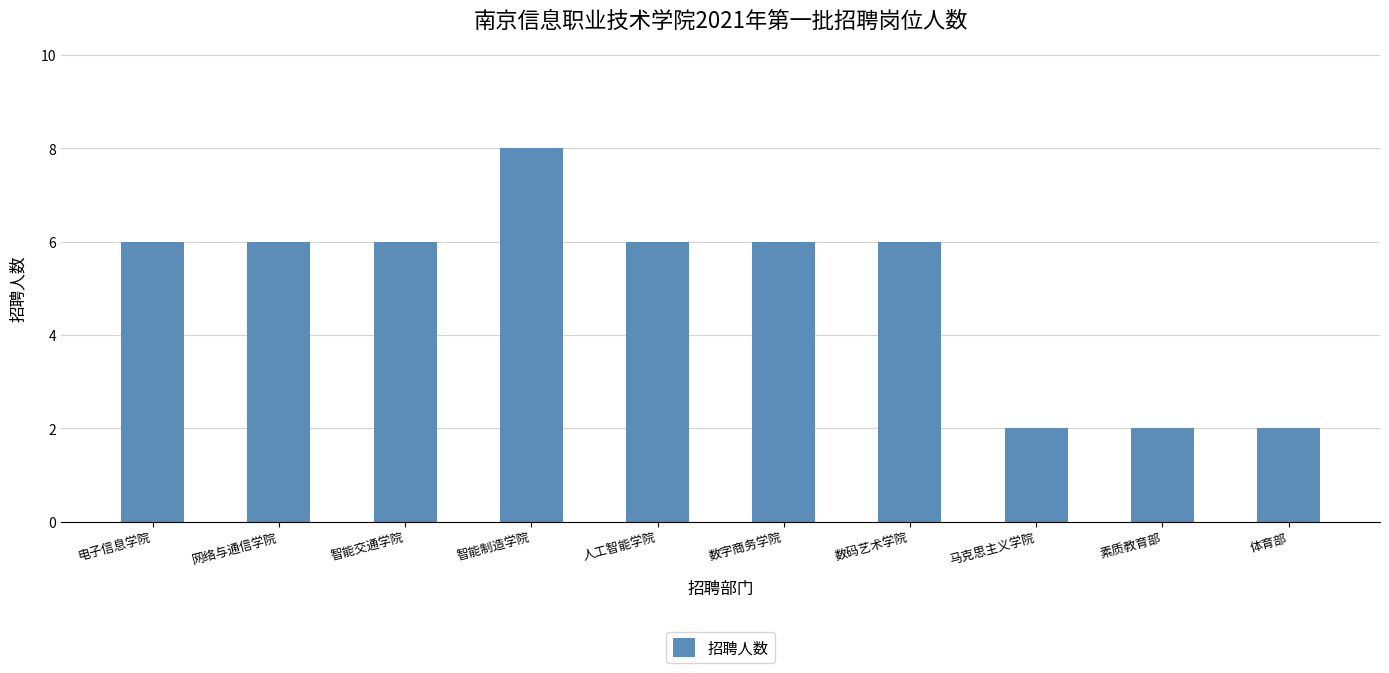

Are the bars horizontal?

No